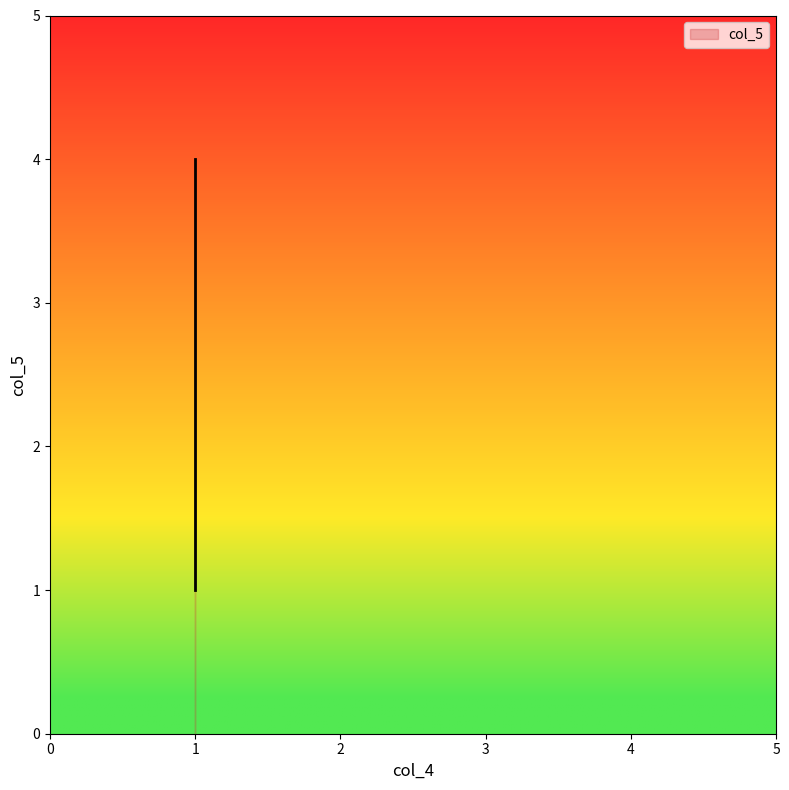

Reading right to left, transcribe all the data shown in this chart.

1=4	1=3	1=2	1=1